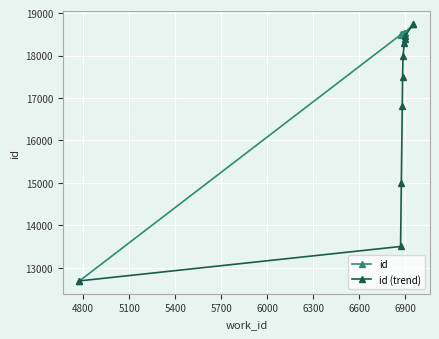

What is the value of the id point at the 4th from the left?

18507